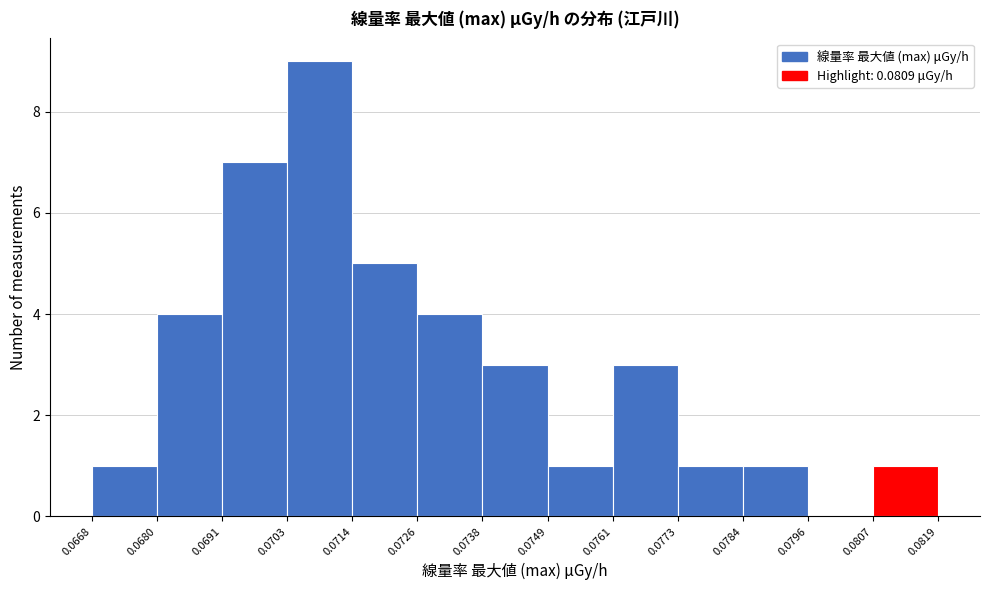

Which range on the x-axis has the tallest bar?

0.0703 to 0.0714